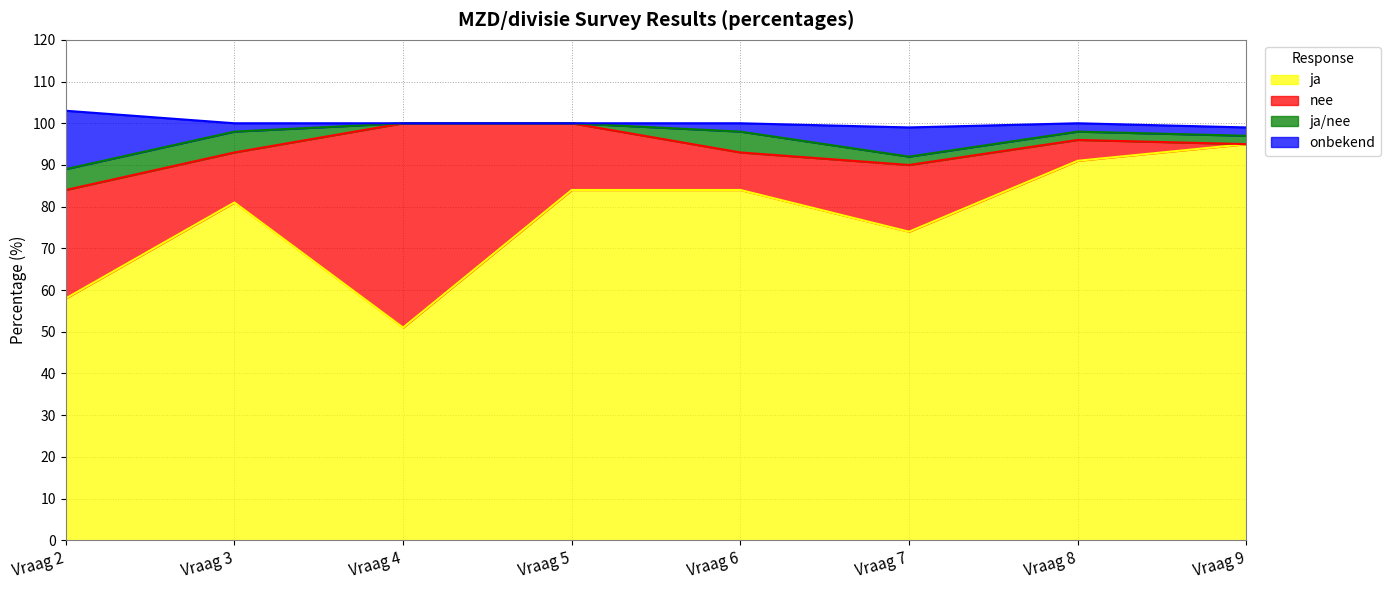

True or false: ja has a value of 35 at Vraag 7.

False